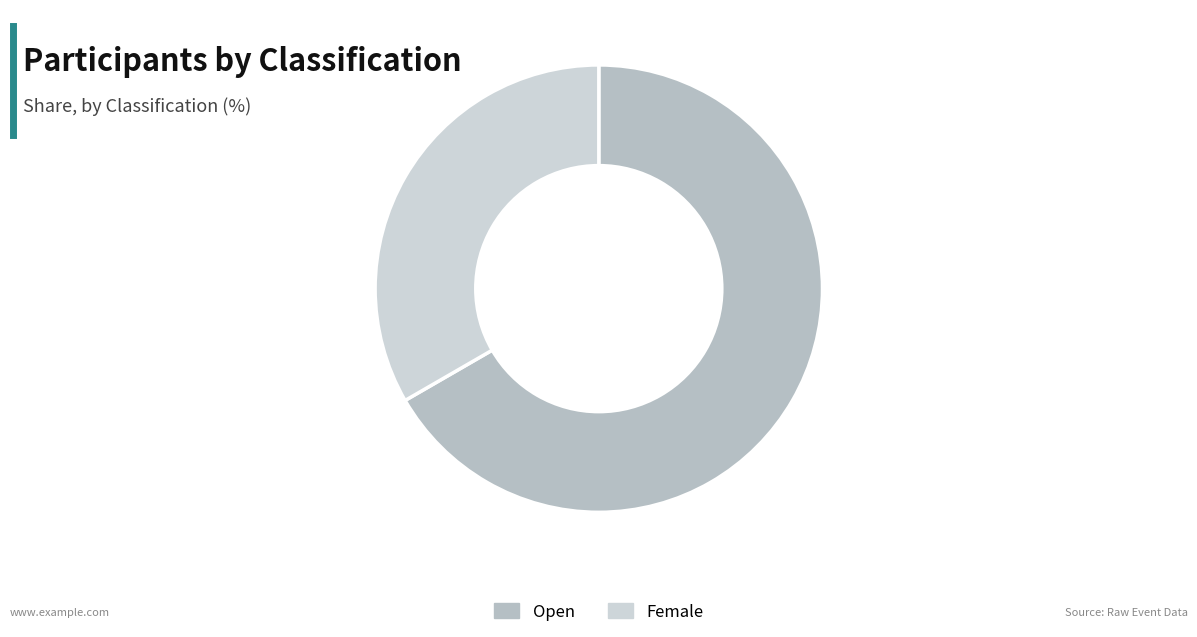

Which slice is the largest?

Open